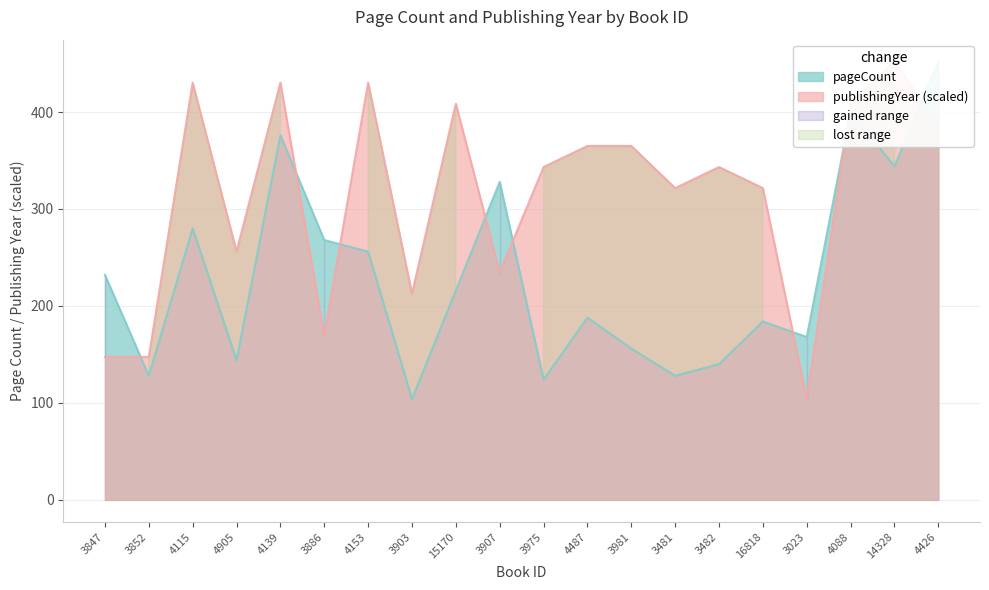

What is the value of the publishingYear point at the 4th from the left?

256.2